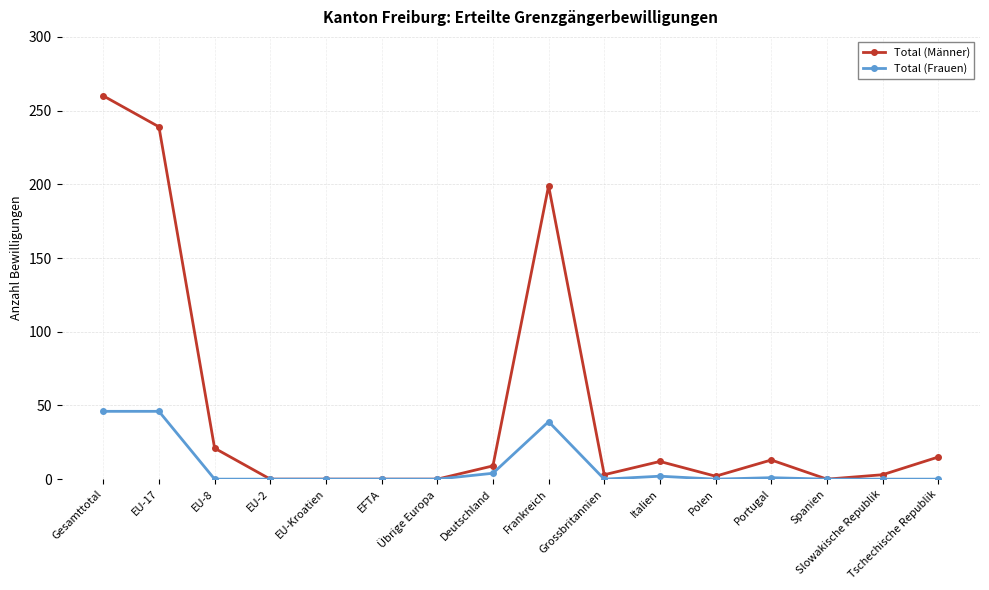

What is the maximum value shown in the chart?

260